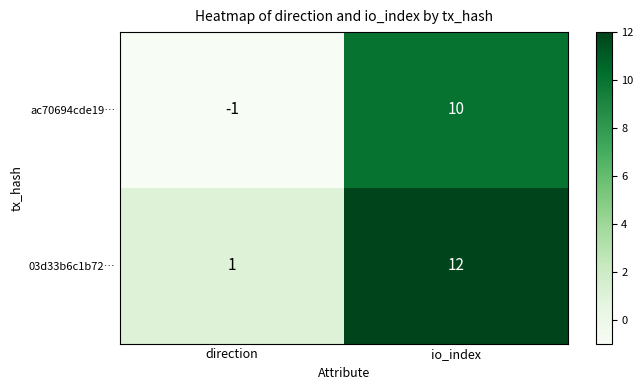

What is the difference between the maximum and minimum values in the 03d33b6c1b72… series?

11